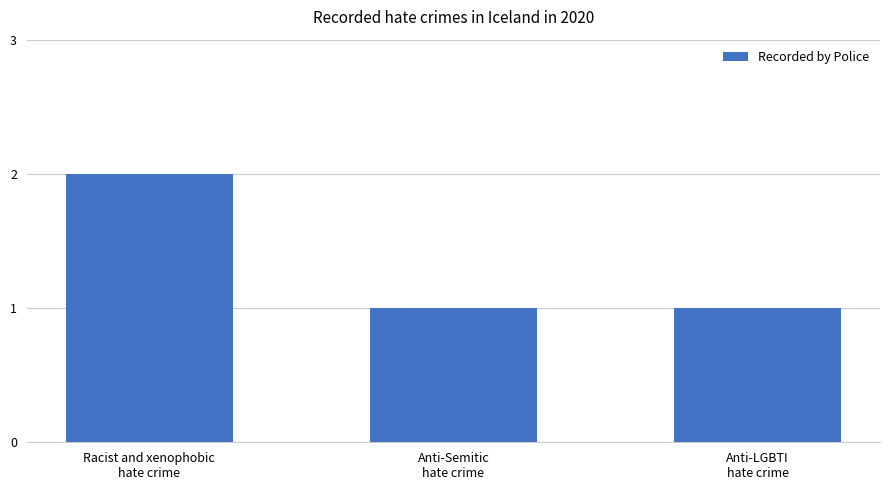

Reading right to left, what are all the values shown in this chart?

1	1	2